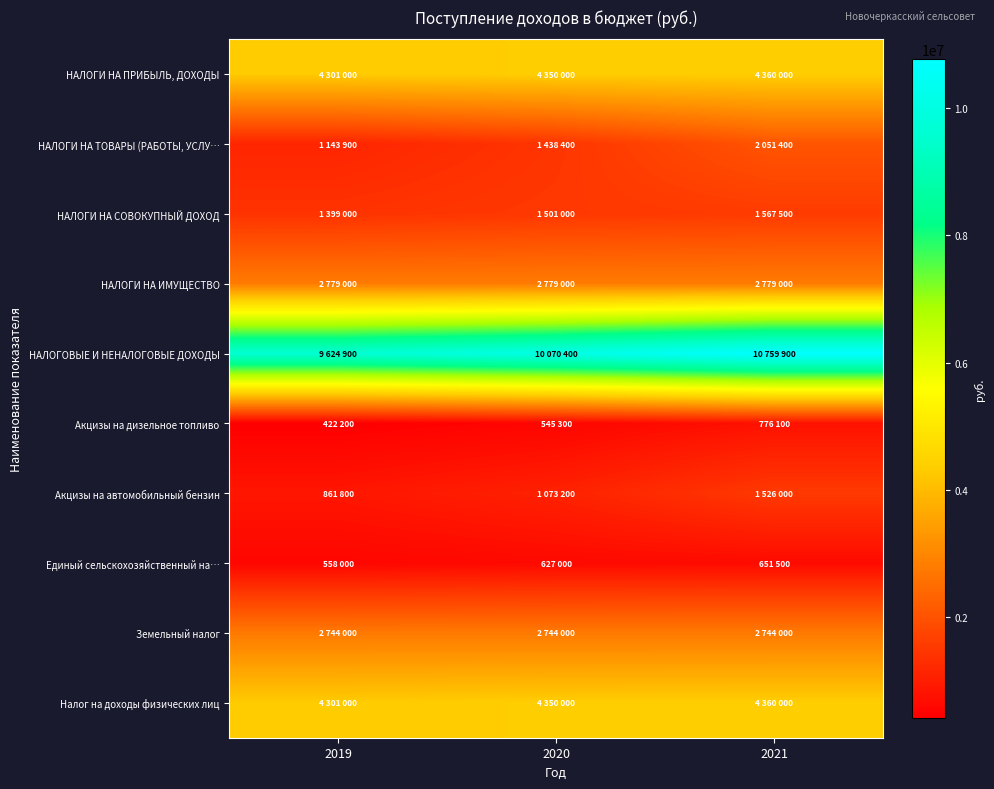

Reading left to right, transcribe all the data shown in this chart.

НАЛОГИ НА ПРИБЫЛЬ, ДОХОДЫ: 2019=4301000	2020=4350000	2021=4360000
НАЛОГИ НА ТОВАРЫ (РАБОТЫ, УСЛУ…: 2019=1143900	2020=1438400	2021=2051400
НАЛОГИ НА СОВОКУПНЫЙ ДОХОД: 2019=1399000	2020=1501000	2021=1567500
НАЛОГИ НА ИМУЩЕСТВО: 2019=2779000	2020=2779000	2021=2779000
НАЛОГОВЫЕ И НЕНАЛОГОВЫЕ ДОХОДЫ: 2019=9624900	2020=10070400	2021=10759900
Акцизы на дизельное топливо: 2019=422200	2020=545300	2021=776100
Акцизы на автомобильный бензин: 2019=861800	2020=1073200	2021=1526000
Единый сельскохозяйственный на…: 2019=558000	2020=627000	2021=651500
Земельный налог: 2019=2744000	2020=2744000	2021=2744000
Налог на доходы физических лиц: 2019=4301000	2020=4350000	2021=4360000